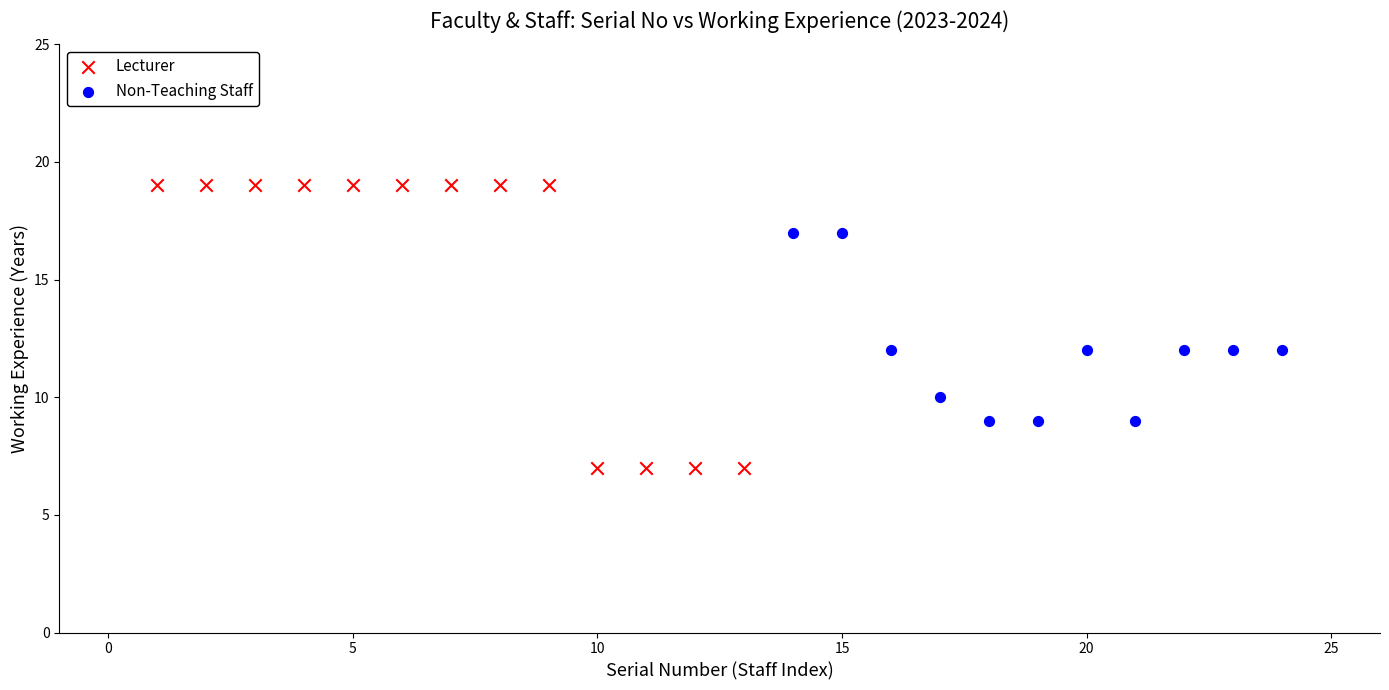

Which series reaches the maximum Y coordinate?

Lecturer